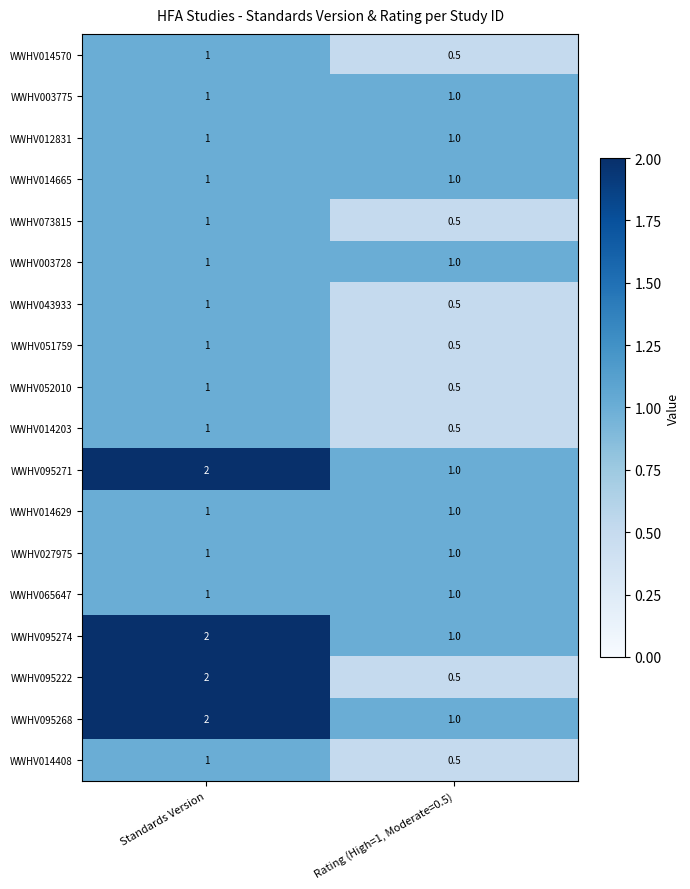

Between Standards Version and Rating (High=1, Moderate=0.5), which series saw the biggest shift?

WWHV095222